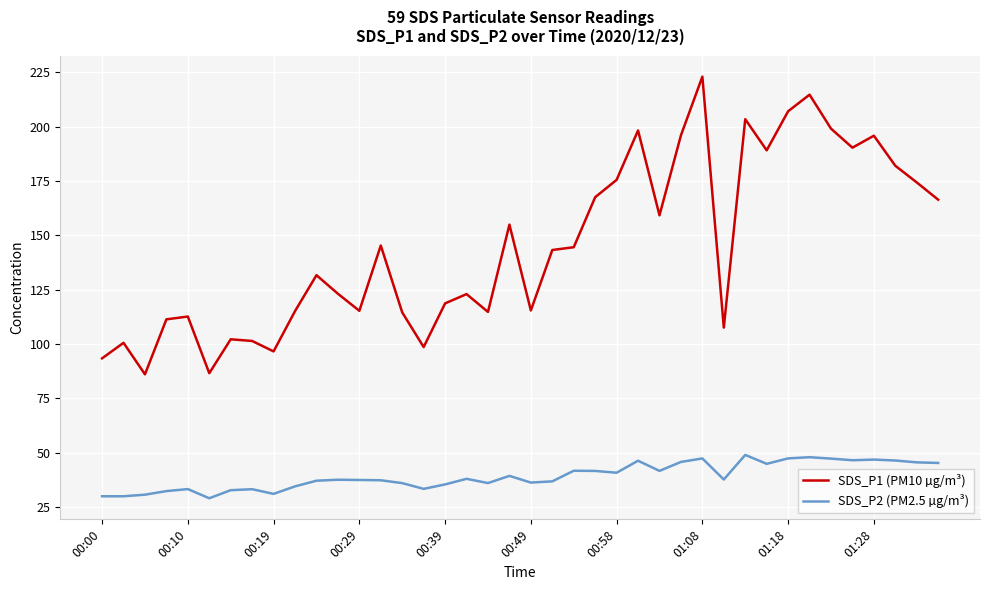

Rank the series by their maximum value, from highest to lowest.

SDS_P1 (PM10 µg/m³), SDS_P2 (PM2.5 µg/m³)